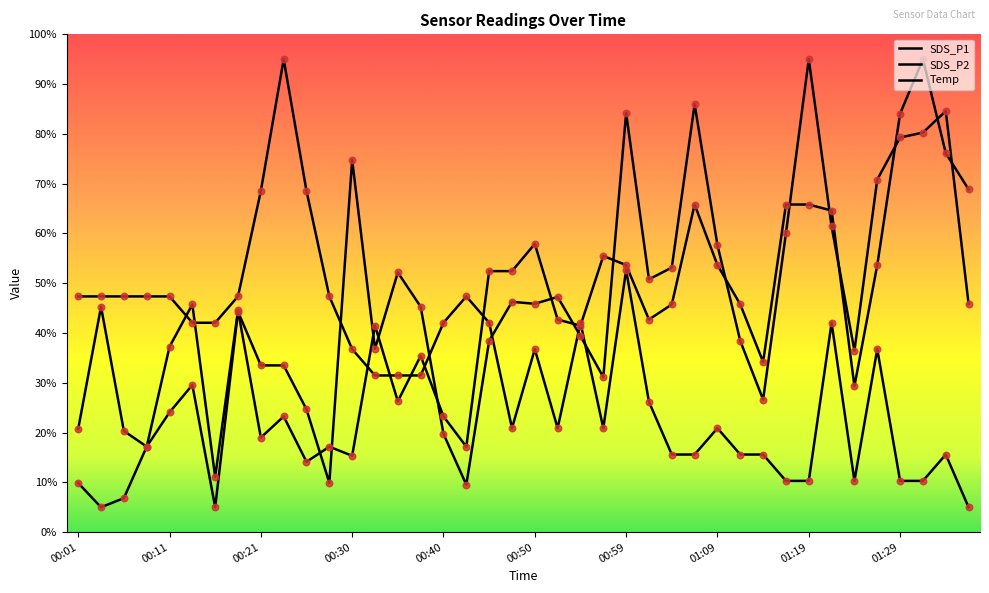

Does the chart have visible grid lines?

No